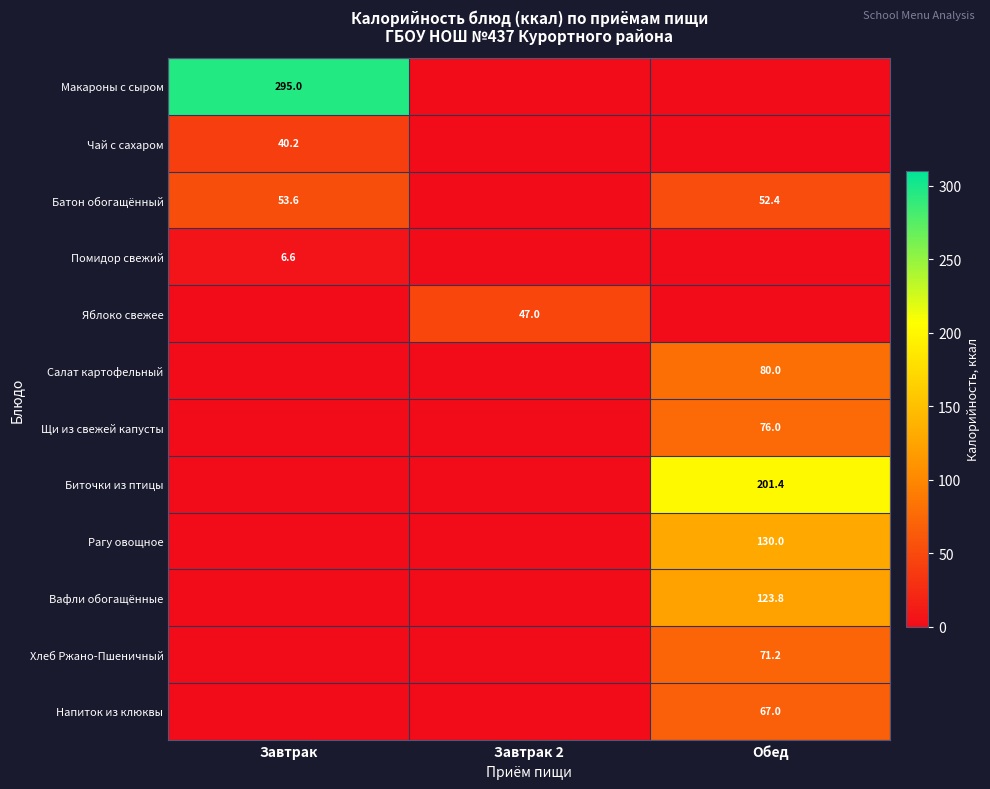

How many distinct data groups are displayed?

12